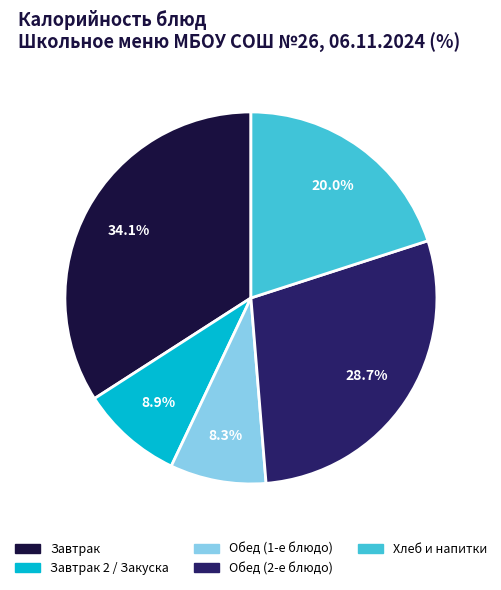

Is there any slice that represents more than half of the pie?

No